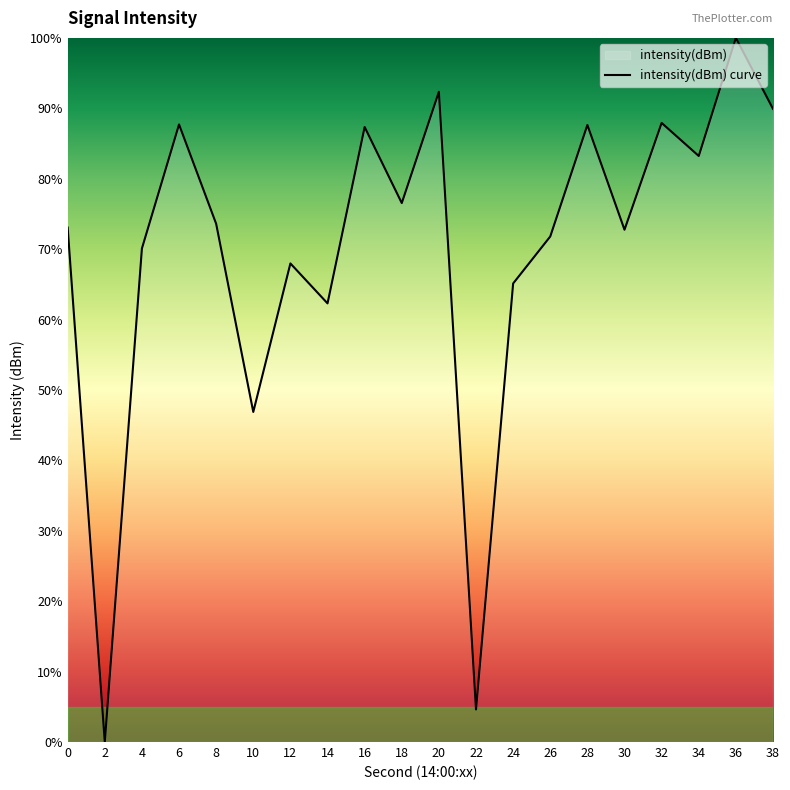

What is the ratio of the value at 24 to the value at 12?

1.0